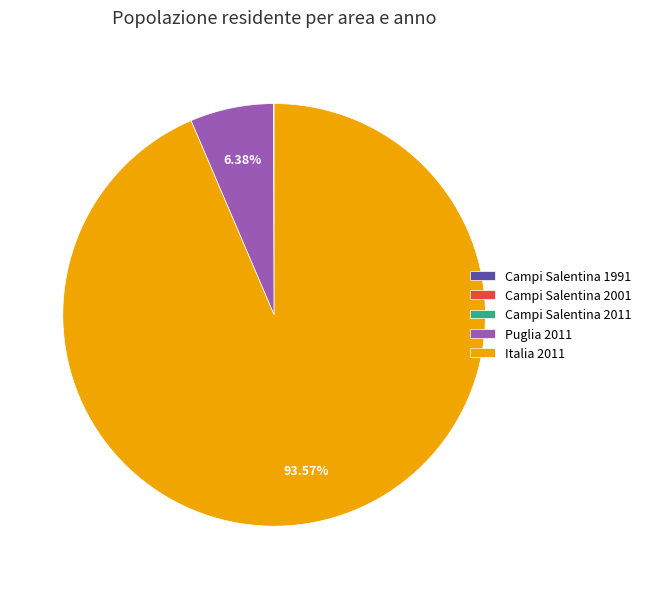

What is the majority slice?

Italia 2011